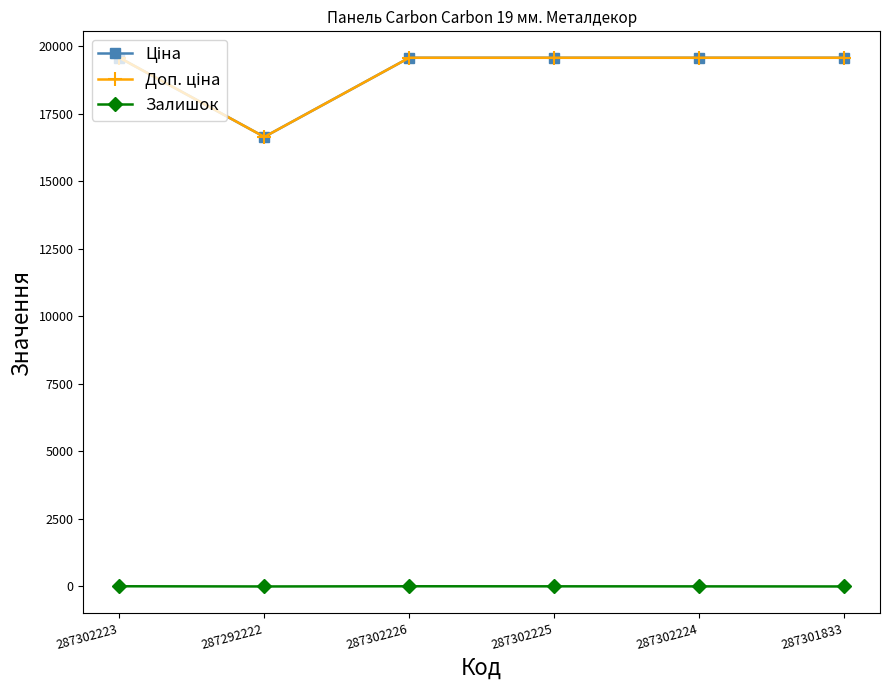

True or false: Ціна and Залишок intersect in this chart.

False